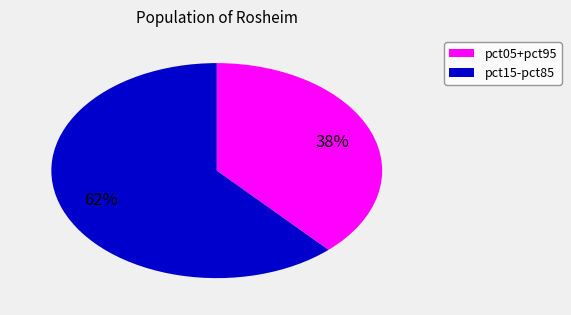

Is there a majority slice in this chart?

Yes